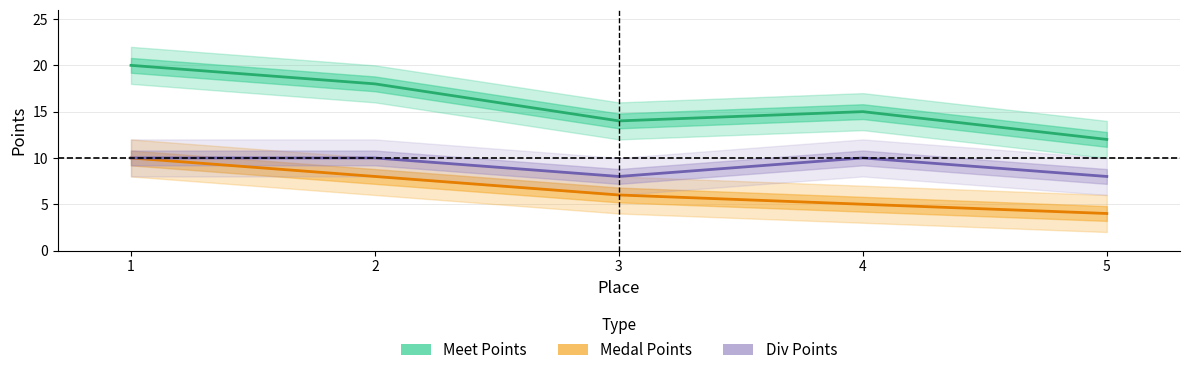

How many lines are shown in the chart?

3